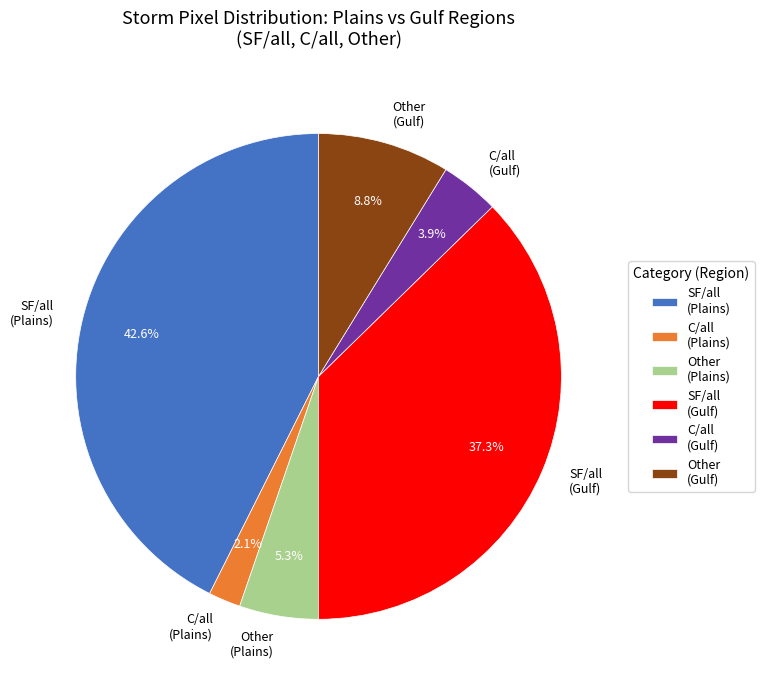

Approximately how many times larger is the value at C/all (Gulf) compared to Other (Gulf)?

0.4